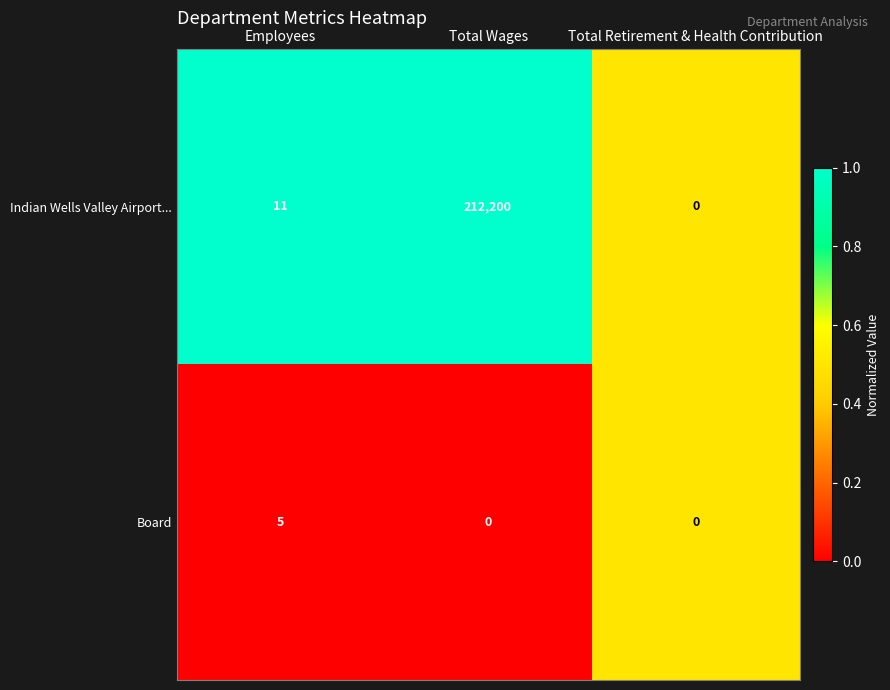

The value of Indian Wells Valley Airport... at Total Wages is 52158. True or false?

False